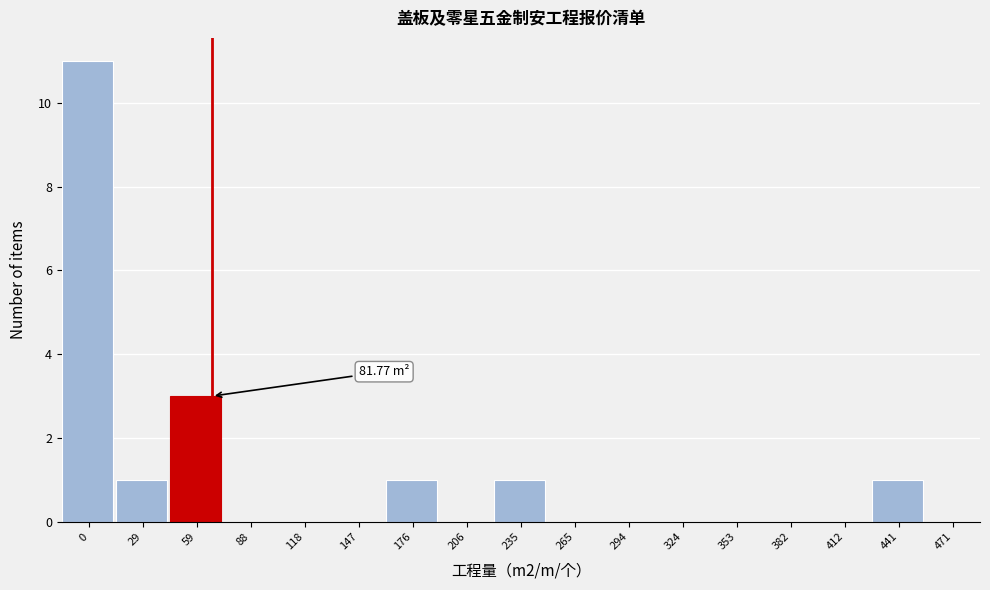

Between 176 and 118, which is larger?

176